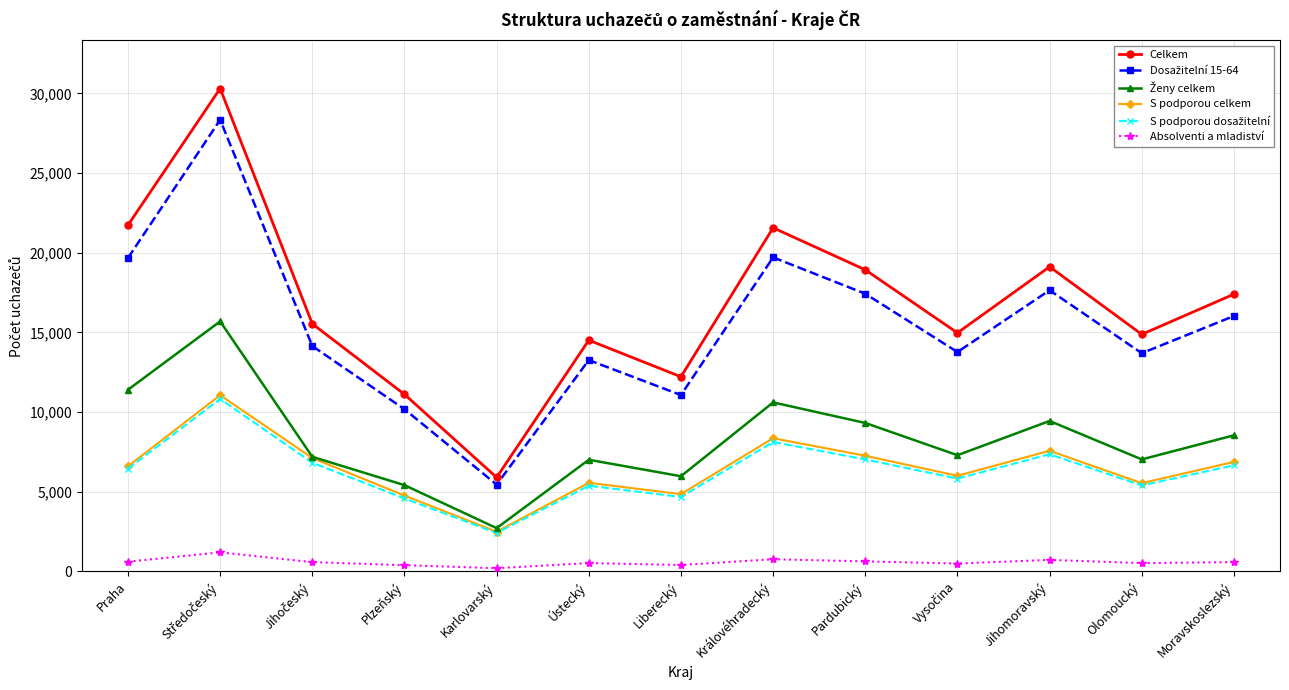

Which series changed the most between Karlovarský and Jihomoravský?

Celkem